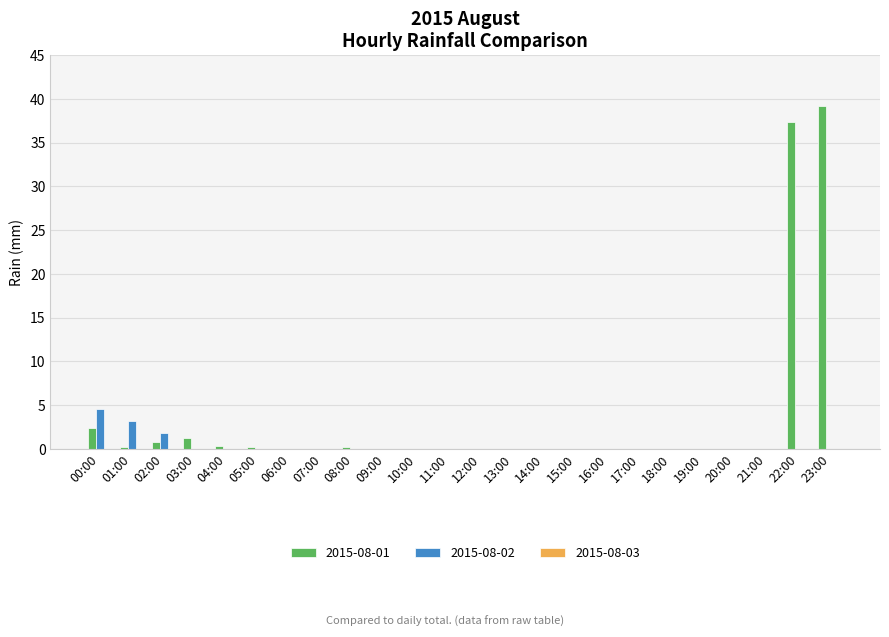

Where is 2015-08-01 nearest to the value 19?

00:00